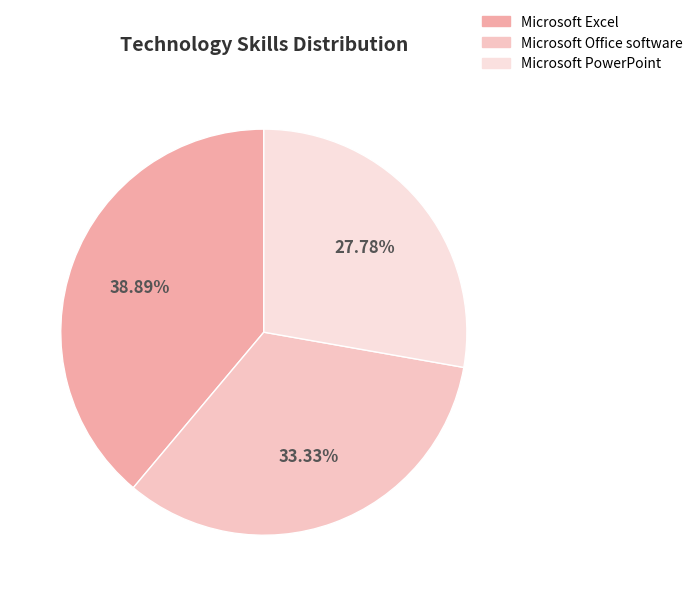

The Microsoft Office software slice represents 33% of the pie. True or false?

True